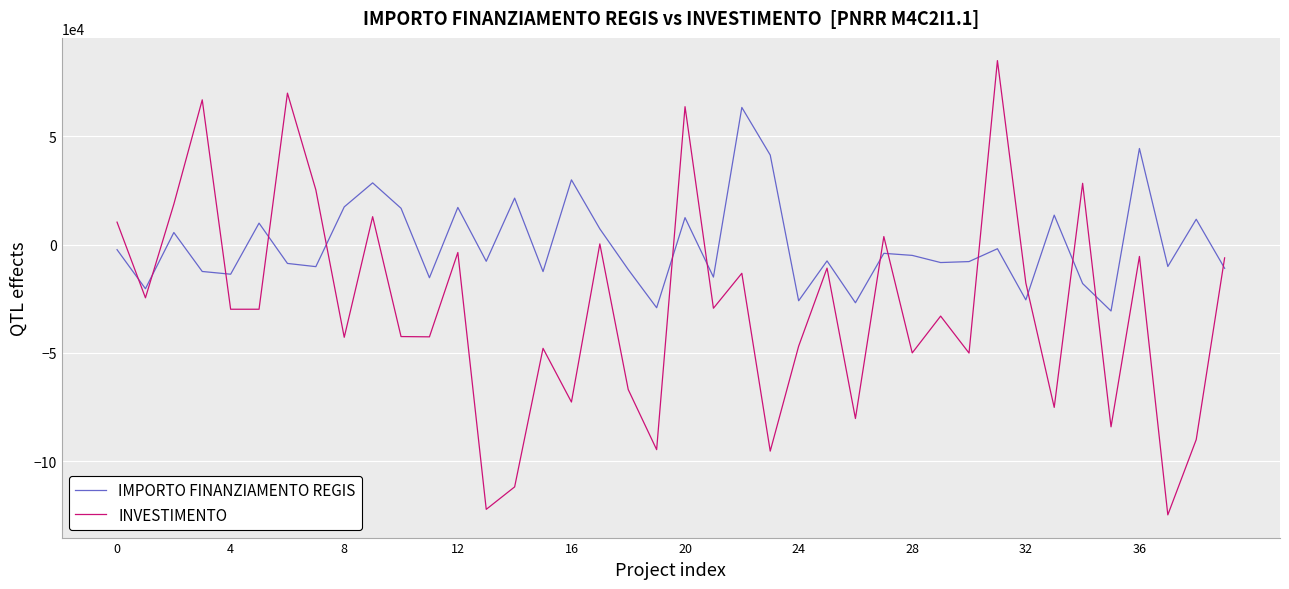

What is the maximum value for INVESTIMENTO?

84934.3